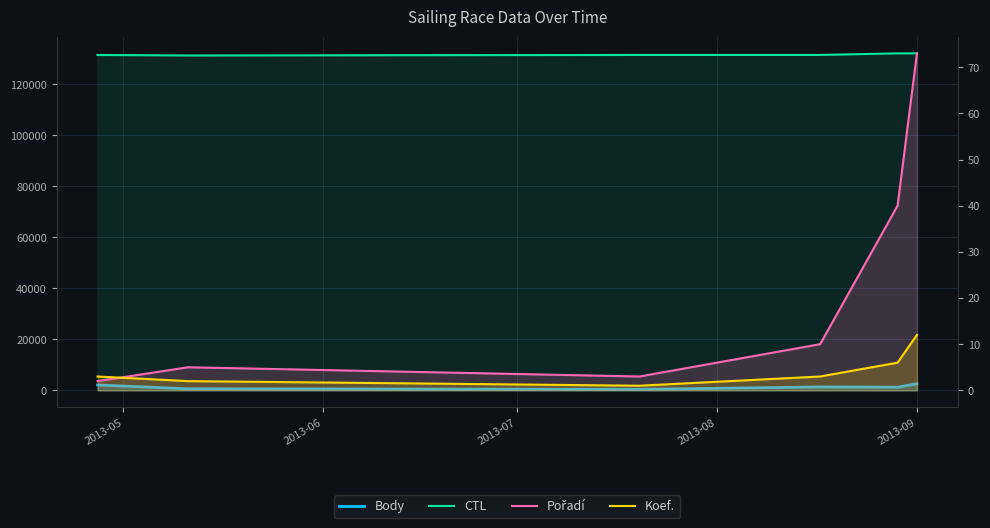

What is the lowest value of the Body series?

402